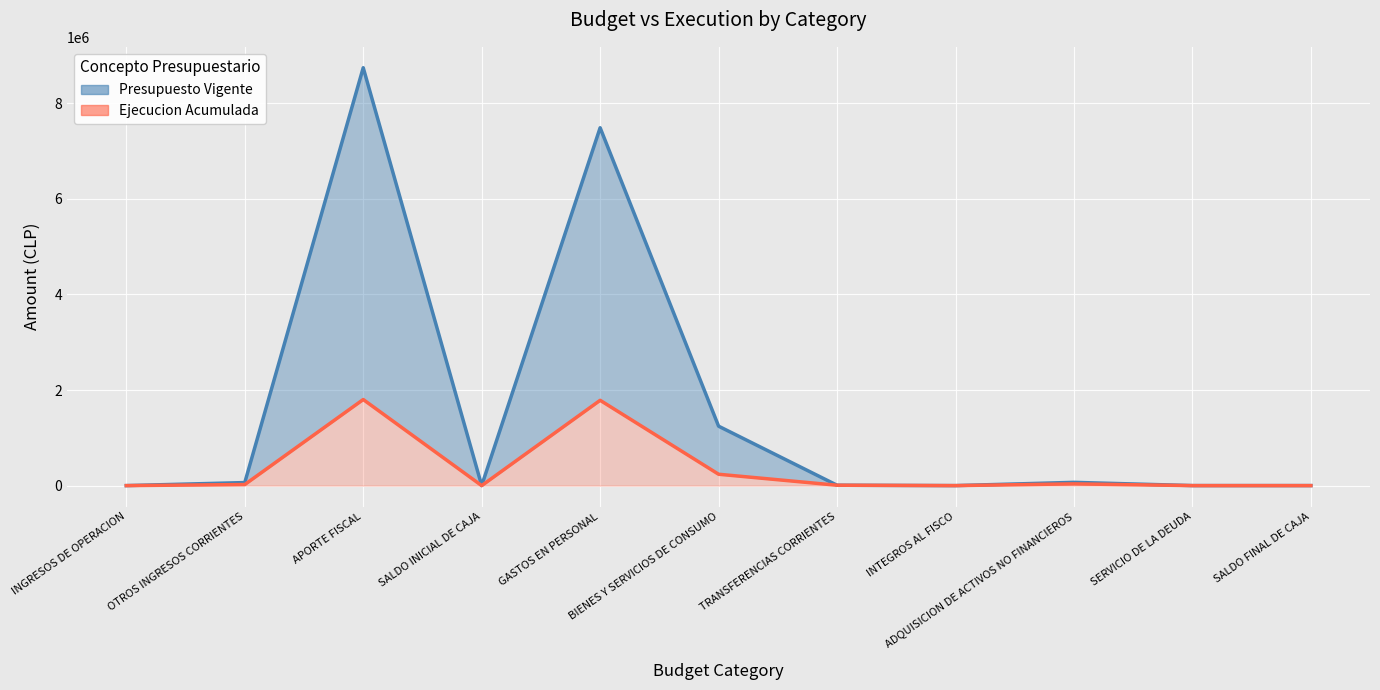

The value of Ejecucion Acumulada at OTROS INGRESOS CORRIENTES is 9509. True or false?

False